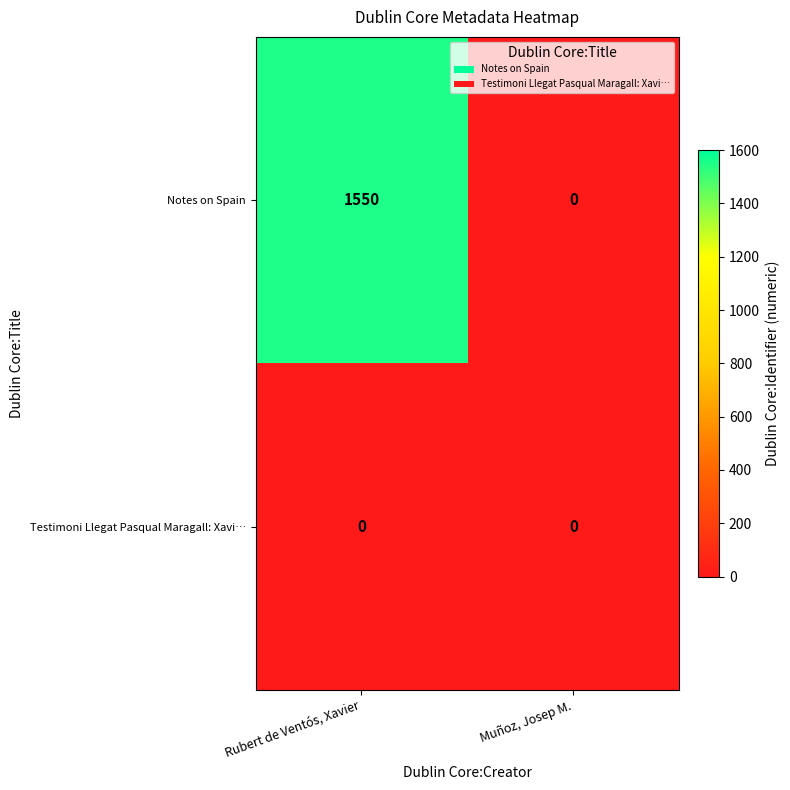

What is the sum of all Notes on Spain values?

1550